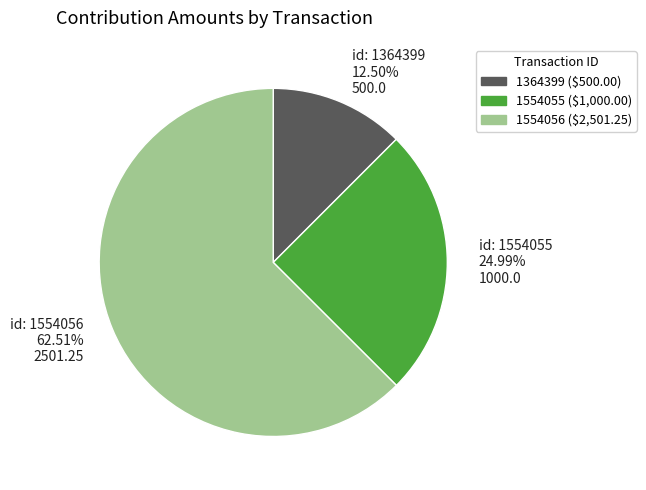

What is the ratio of the value at id: 1554055 24.99% 1000.0 to the value at id: 1364399 12.50% 500.0?

2.0